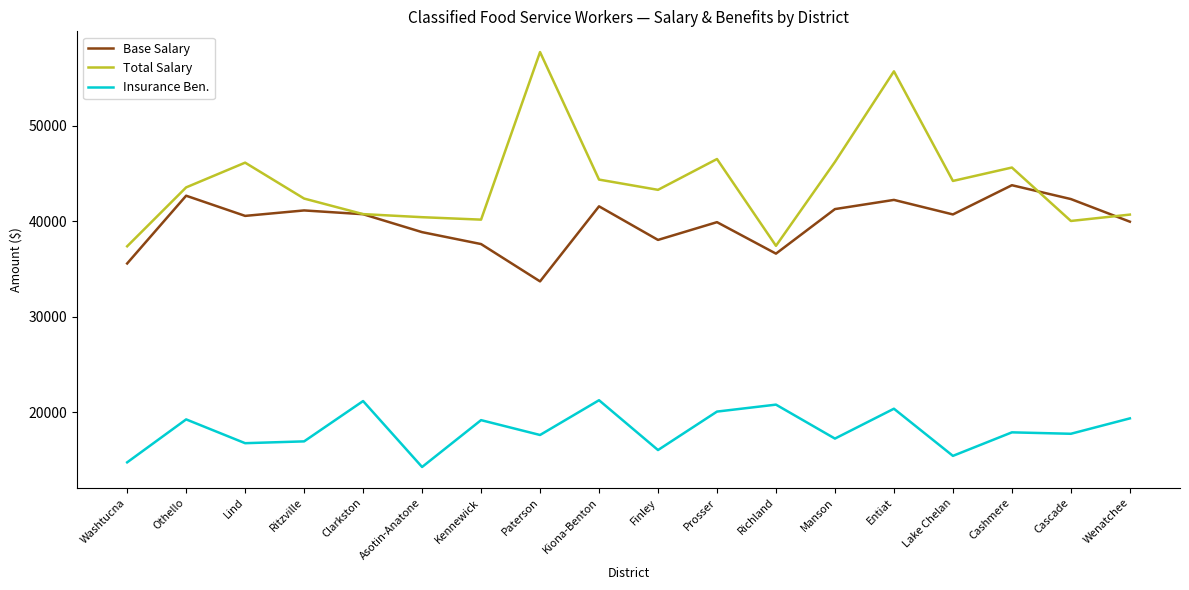

List the series in order of their overall mean, highest first.

Total Salary, Base Salary, Insurance Ben.